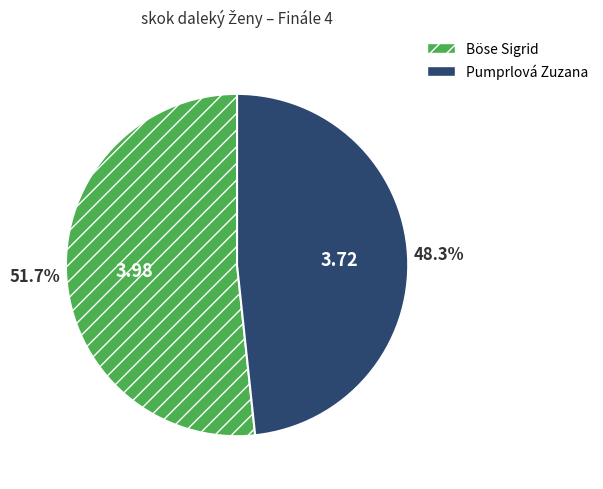

Does Pumprlová Zuzana represent more than half of the total?

No